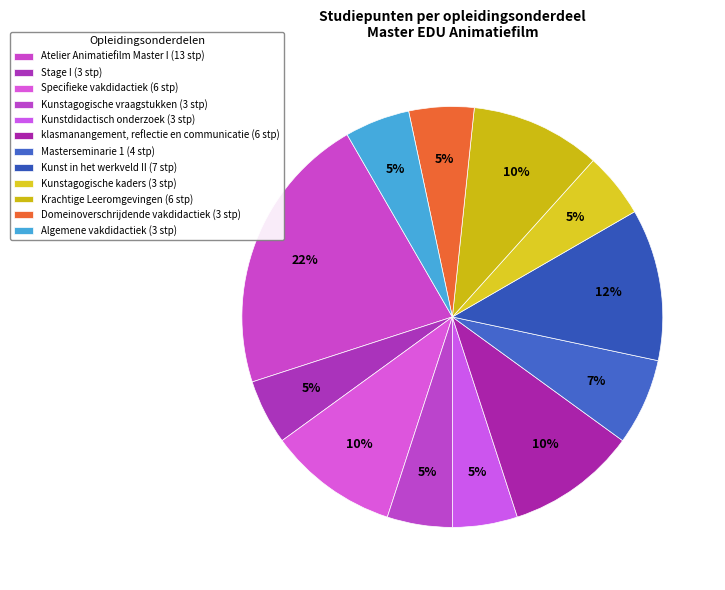

Rank the categories by value from highest to lowest.

Atelier Animatiefilm Master I, Kunst in het werkveld II, Specifieke vakdidactiek, klasmanangement, reflectie en communicatie, Krachtige Leeromgevingen, Masterseminarie 1, Stage I, Kunstagogische vraagstukken, Kunstdidactisch onderzoek, Kunstagogische kaders, Domeinoverschrijdende vakdidactiek, Algemene vakdidactiek